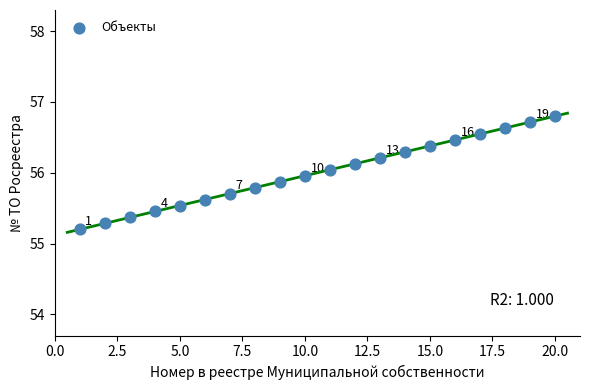

What is the range of X values (max minus min)?

19.0